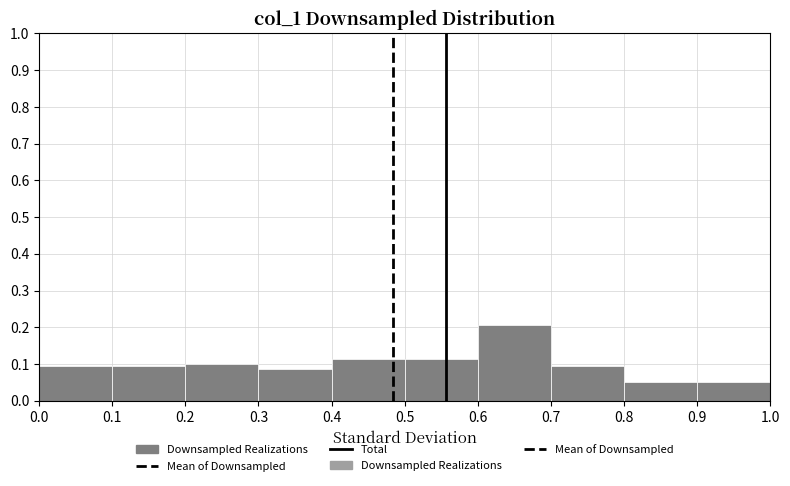

How tall is the bar that spans 0.4 to 0.5 on the x-axis? The values are not printed on the chart, so give them approximately, as read against the axis.

0.11